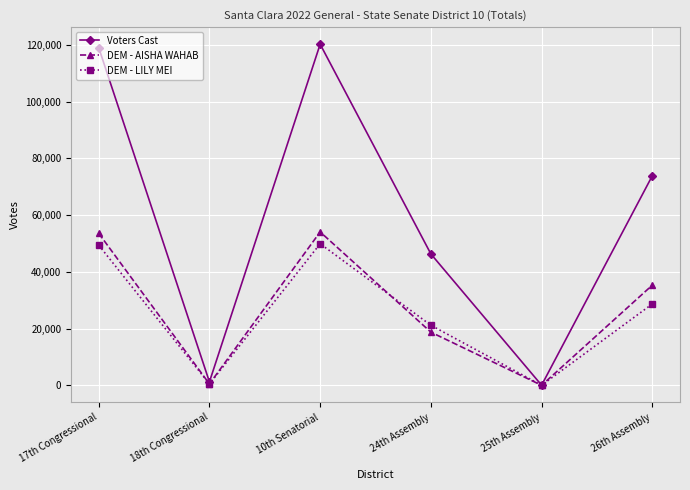

True or false: DEM - AISHA WAHAB and DEM - LILY MEI cross at least once.

True